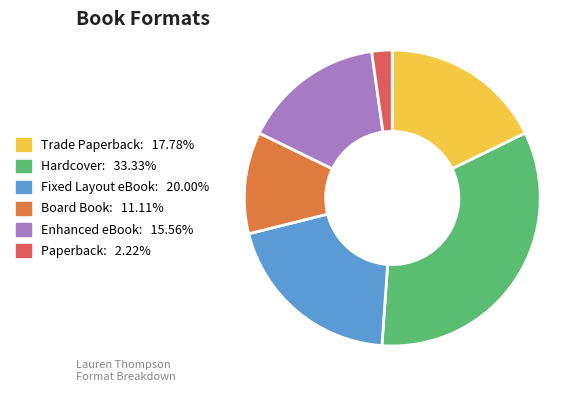

Is it true that Hardcover is 33% of the pie?

True